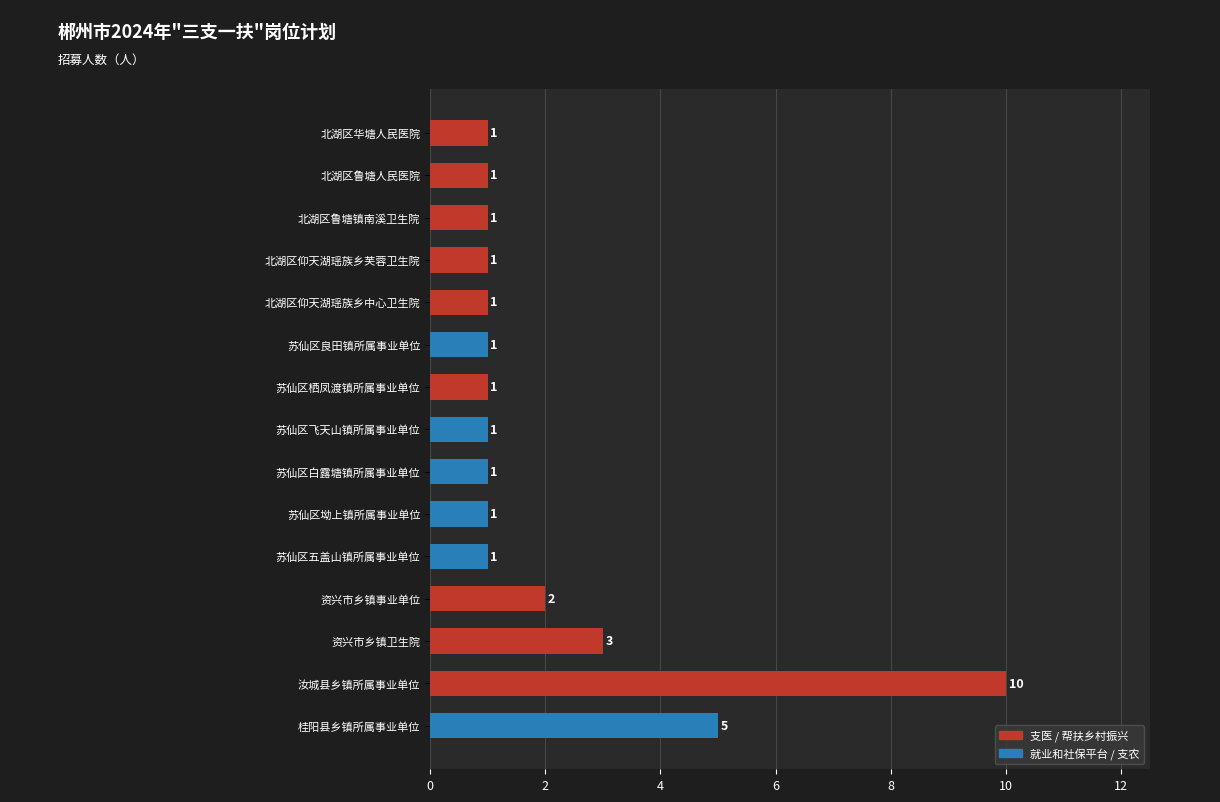

Reading left to right, transcribe all the data shown in this chart.

1	1	1	1	1	1	1	1	1	1	1	2	3	10	5